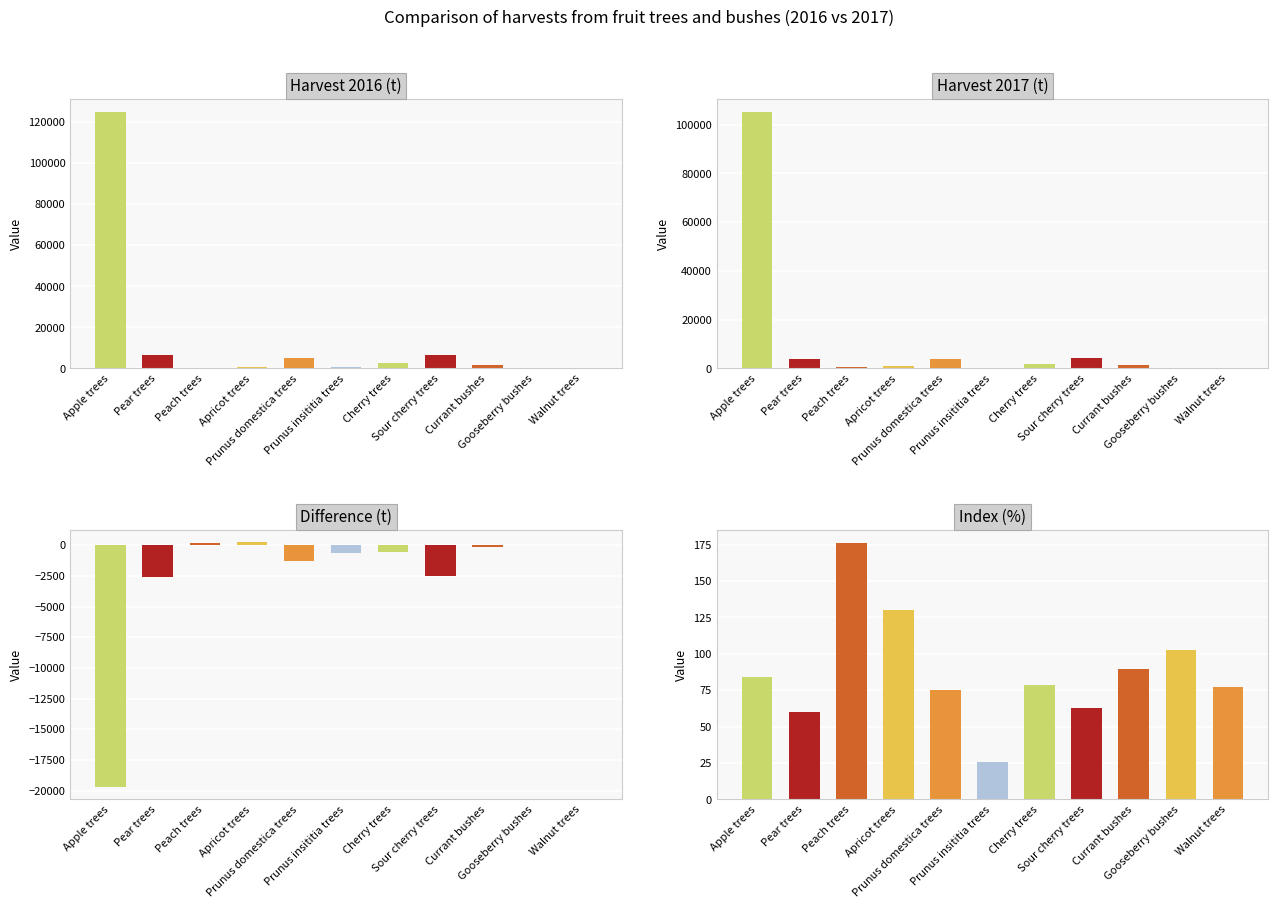

Which series changed the most between Prunus domestica trees and Cherry trees?

Harvest 2016 (t)